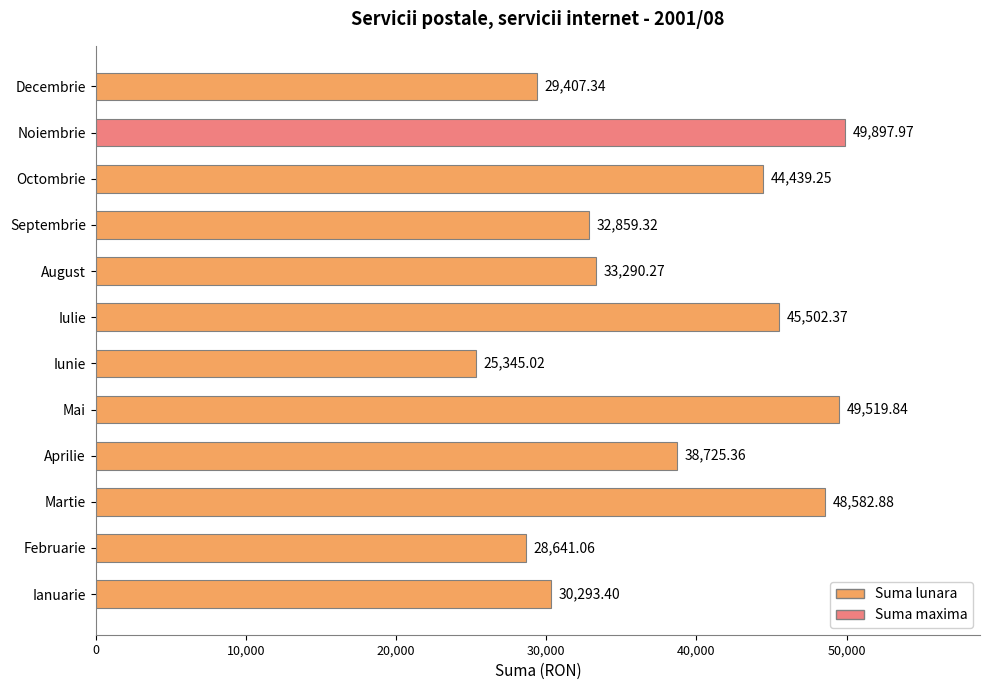

Rank the categories by value from highest to lowest.

Noiembrie, Mai, Martie, Iulie, Octombrie, Aprilie, August, Septembrie, Ianuarie, Decembrie, Februarie, Iunie